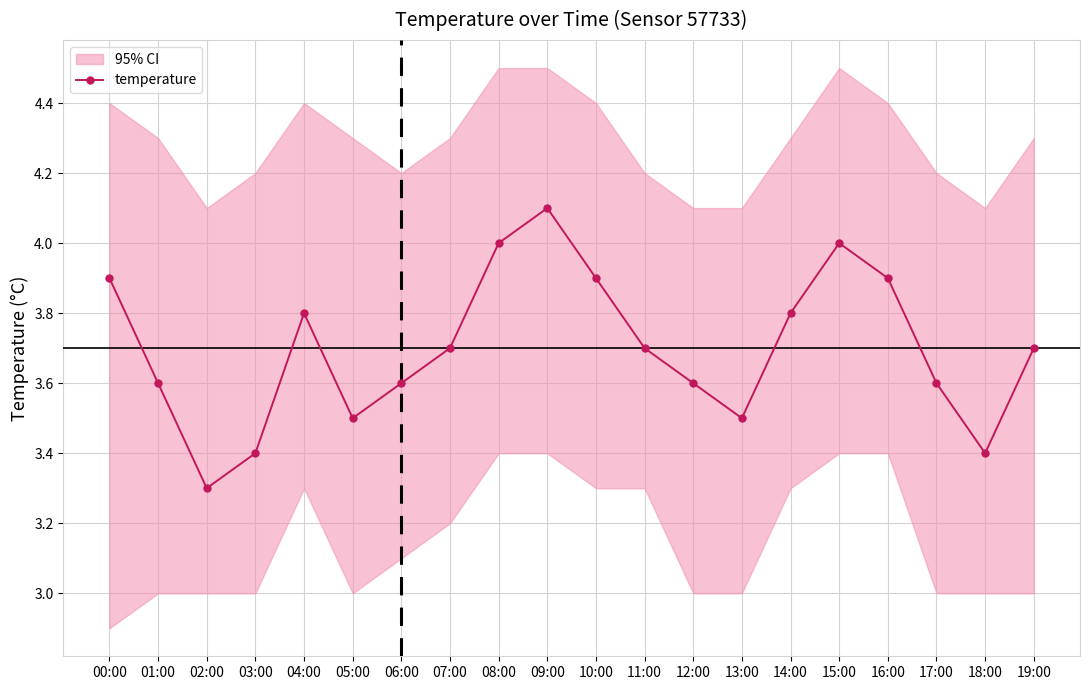

Reading right to left, what are all the values shown in this chart?

3.7	3.4	3.6	3.9	4.0	3.8	3.5	3.6	3.7	3.9	4.1	4.0	3.7	3.6	3.5	3.8	3.4	3.3	3.6	3.9